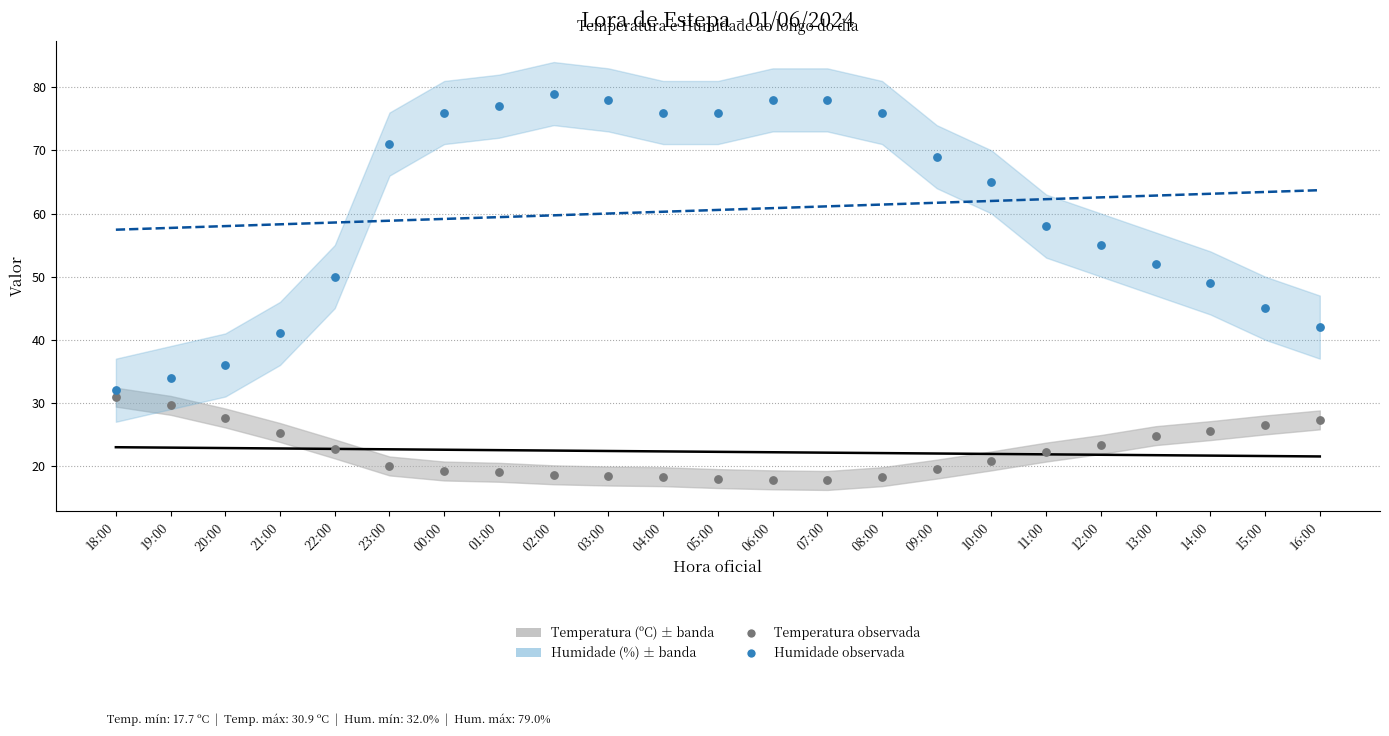

At which category is the sum across all series the highest?

02:00